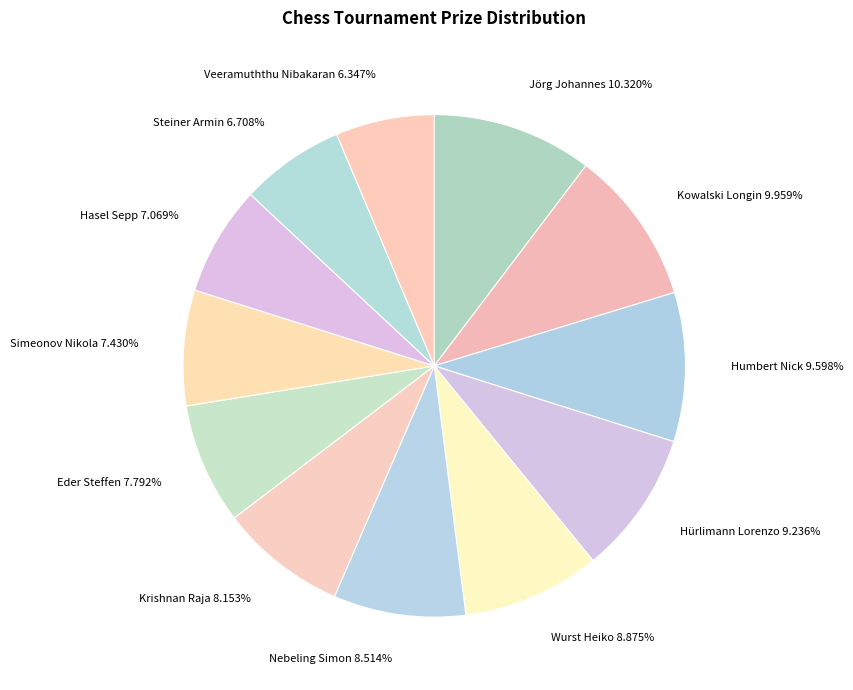

Combined, do Simeonov Nikola and Steiner Armin account for over 50%?

No